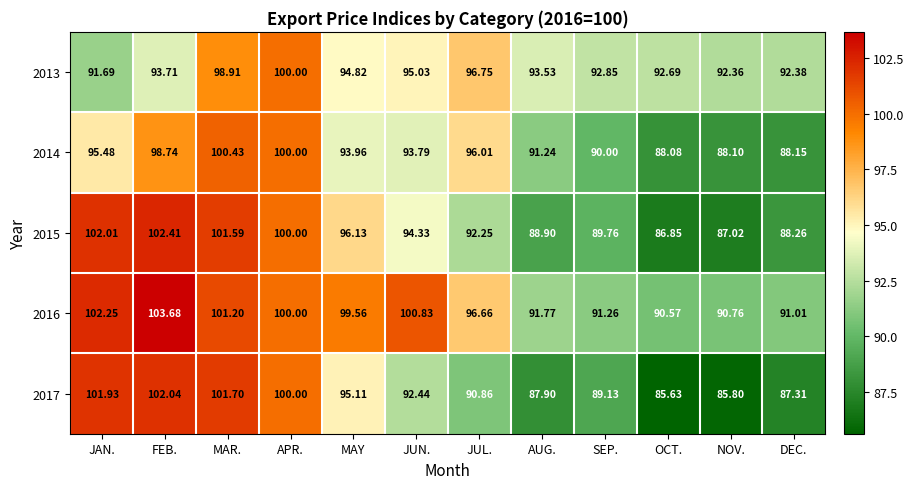

Where does the 2015 series first go above 94?

JAN.